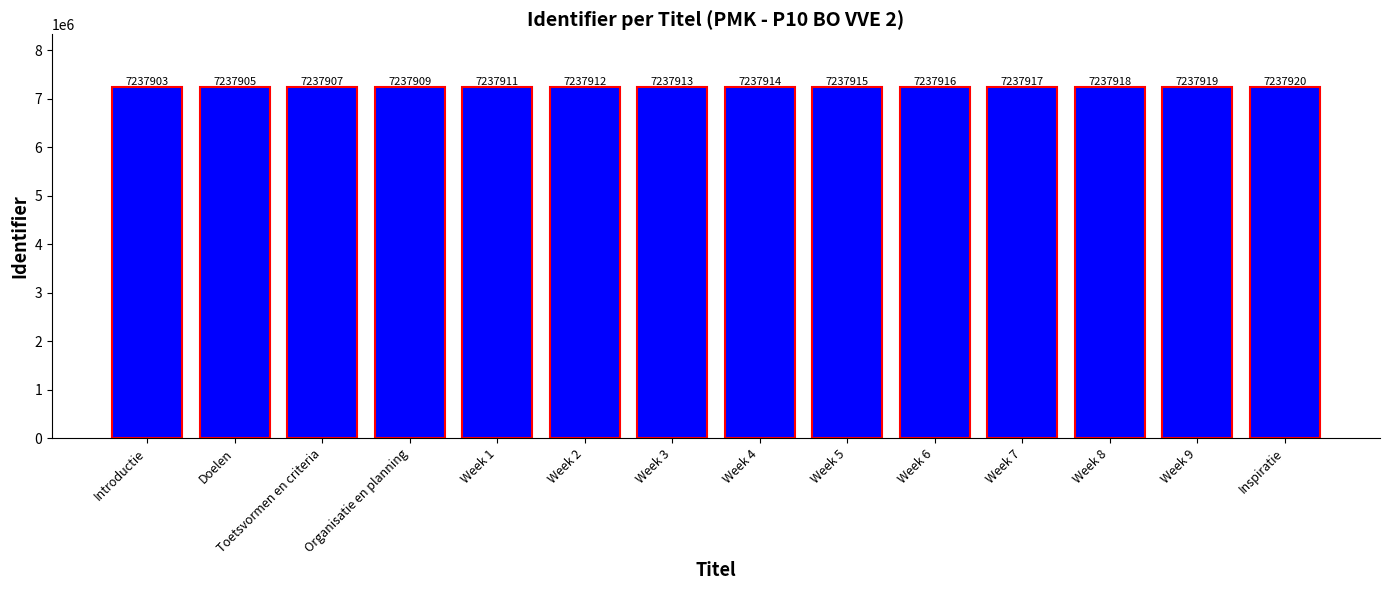

How many data points are less than 7237914?

7